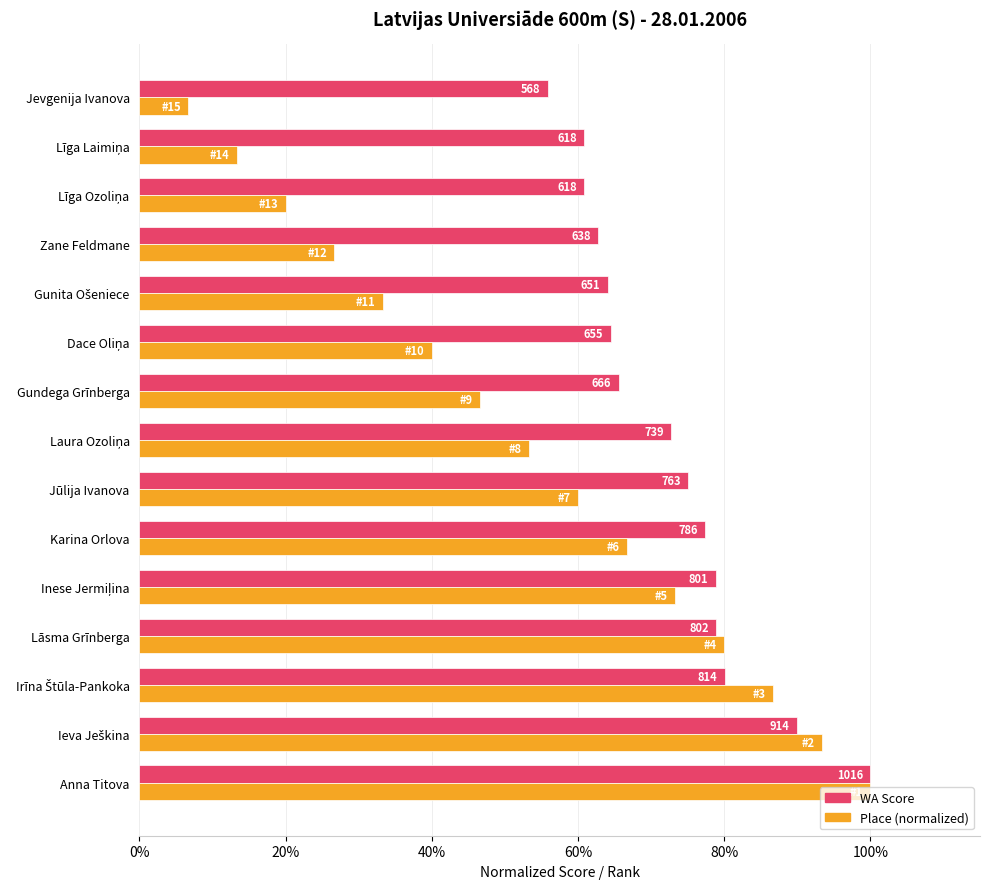

What are all the series names shown in the legend?

WA Score, Place (normalized)